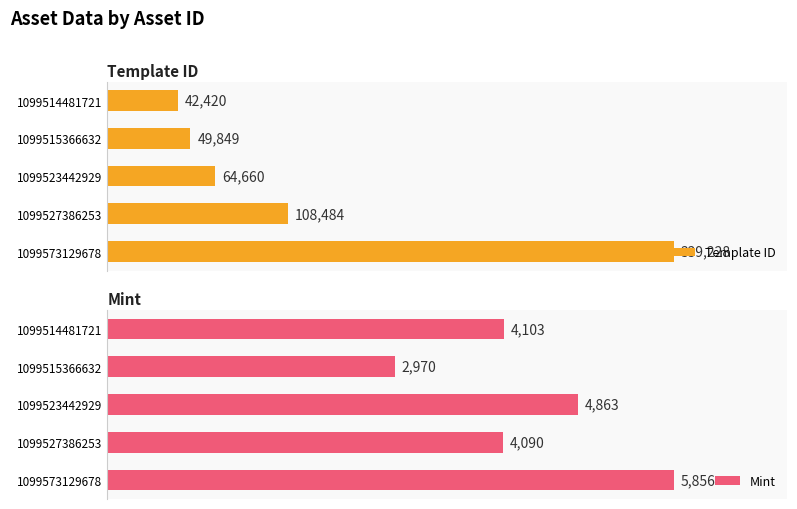

List the labels in order of Template ID value, largest first.

1099573129678, 1099527386253, 1099523442929, 1099515366632, 1099514481721